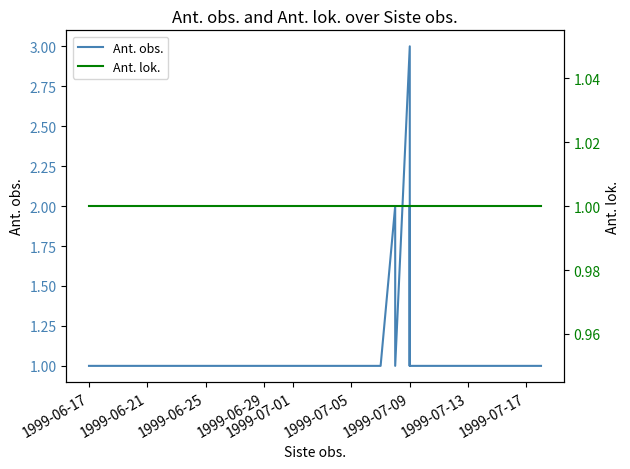

Is it true that Ant. obs. equals 1 at 1999-07-17?

True